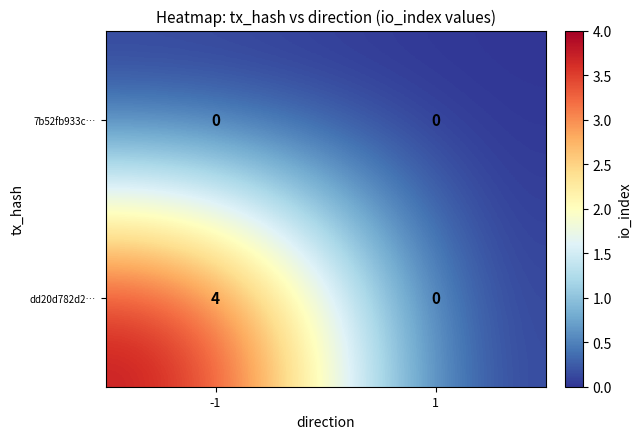

Which series has the widest spread of values?

dd20d782d2…